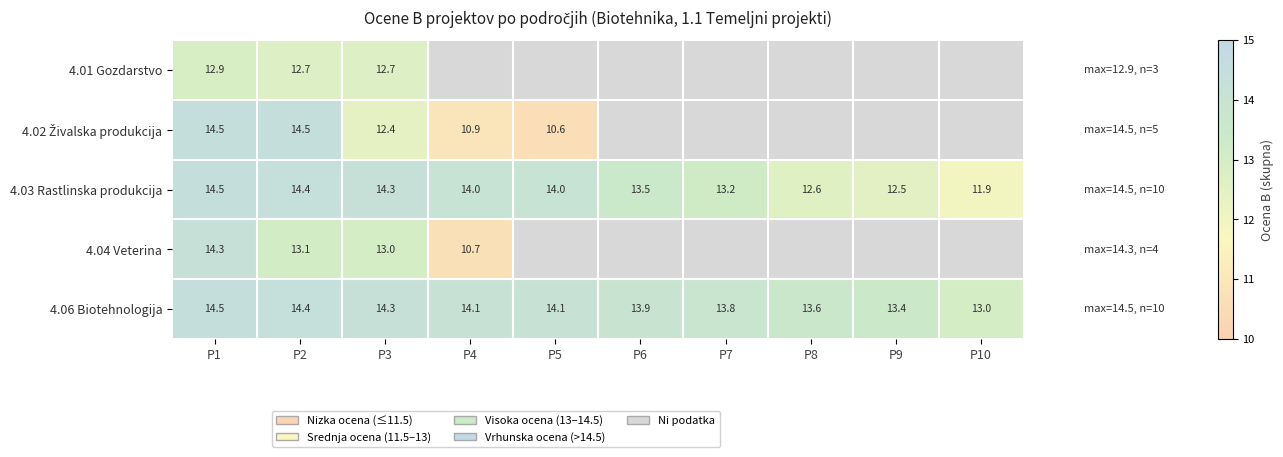

Is it true that 4.03 Rastlinska produkcija equals 13.5 at P6?

True